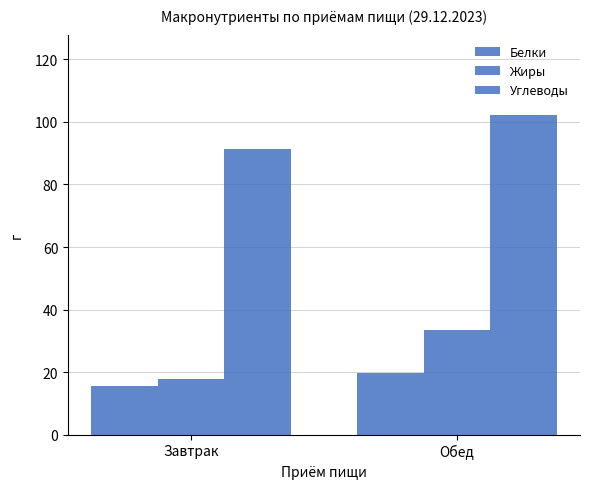

What is the sum of the Жиры values at Завтрак and Обед?

51.4